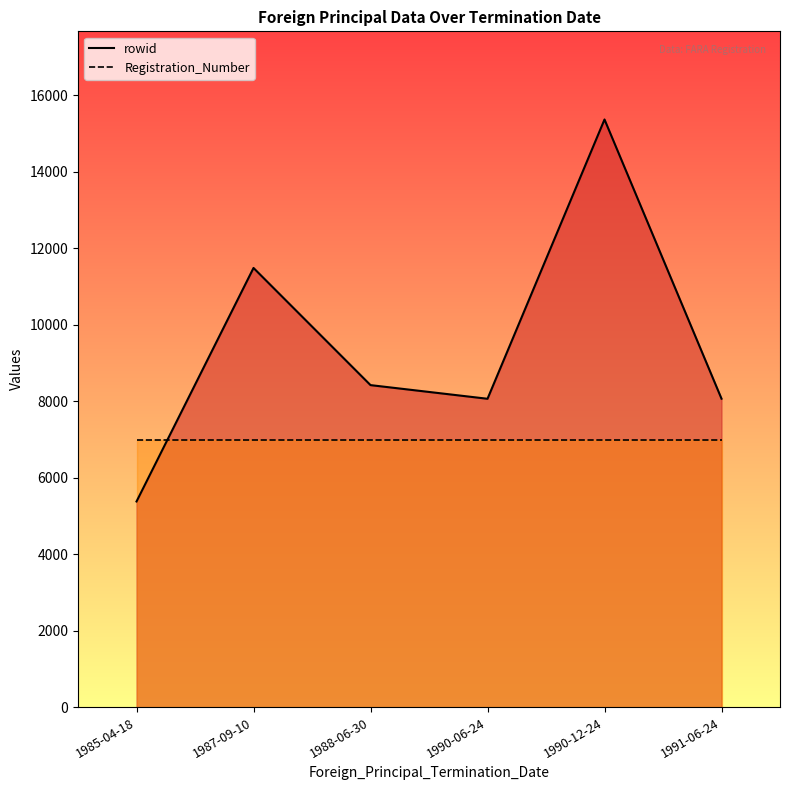

What is the highest value of the Registration_Number series?

6984